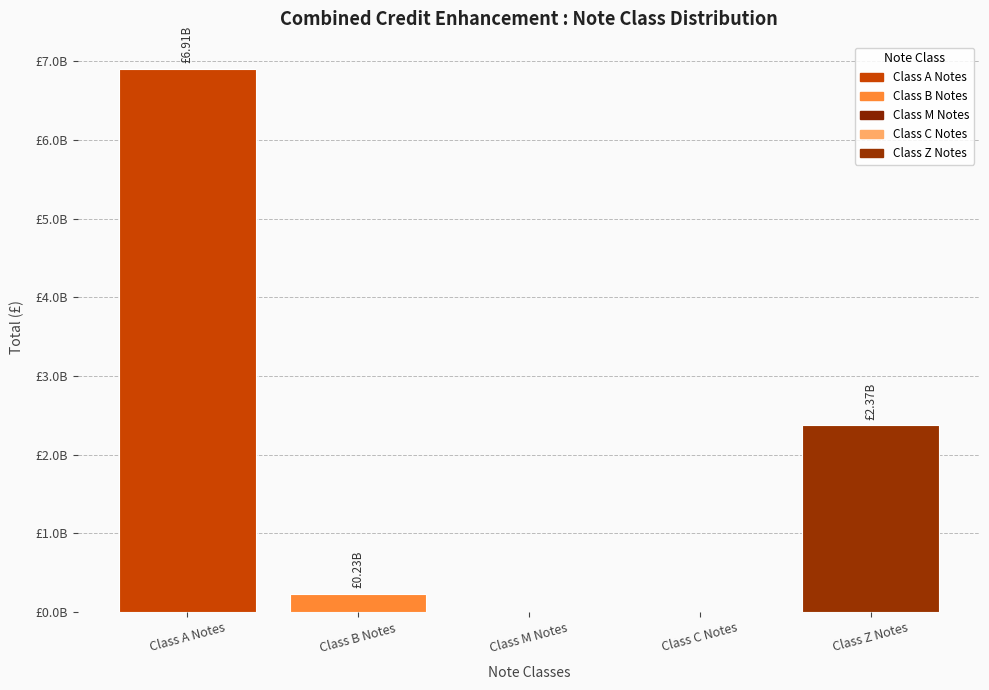

Which has a higher value, Class C Notes or Class M Notes?

Class C Notes